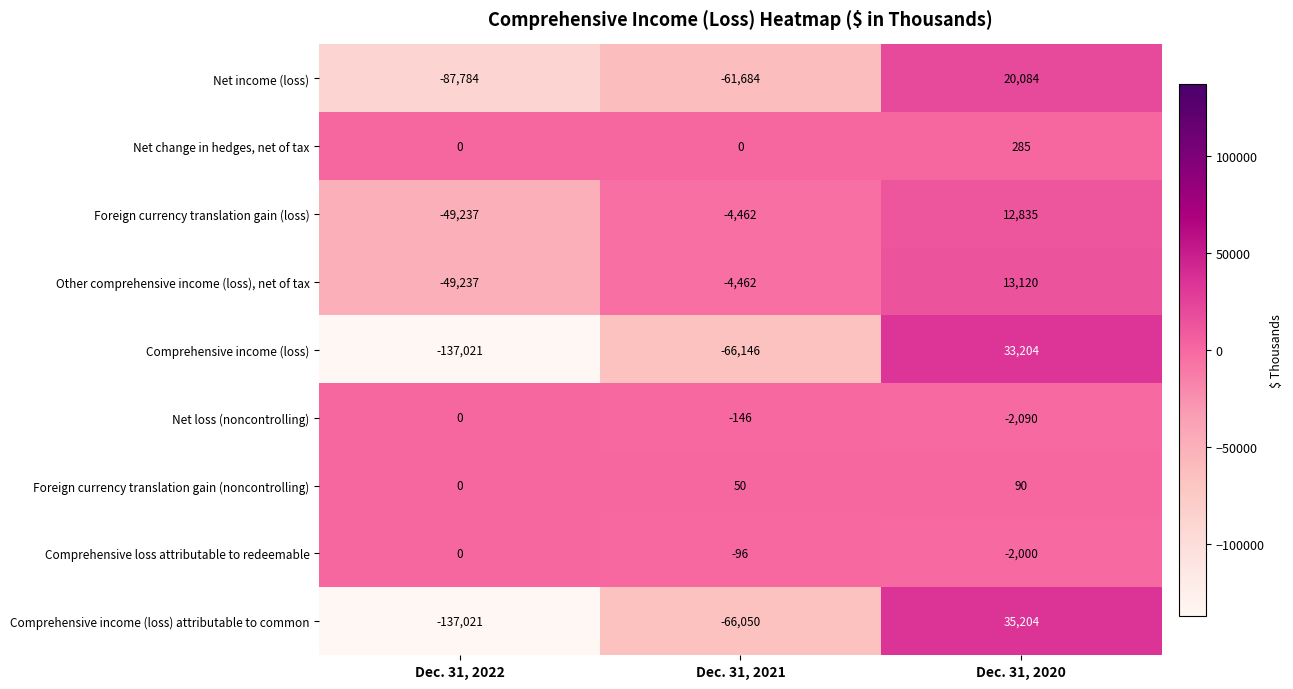

What is the total value across all series at Dec. 31, 2021?

-202996